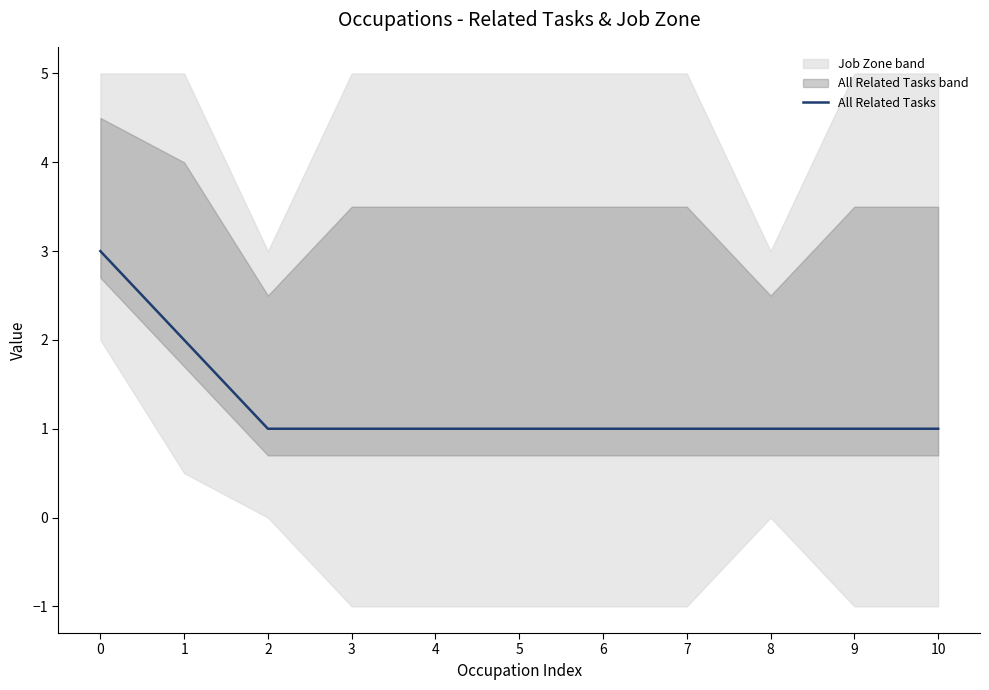

Read the value at 3.

1